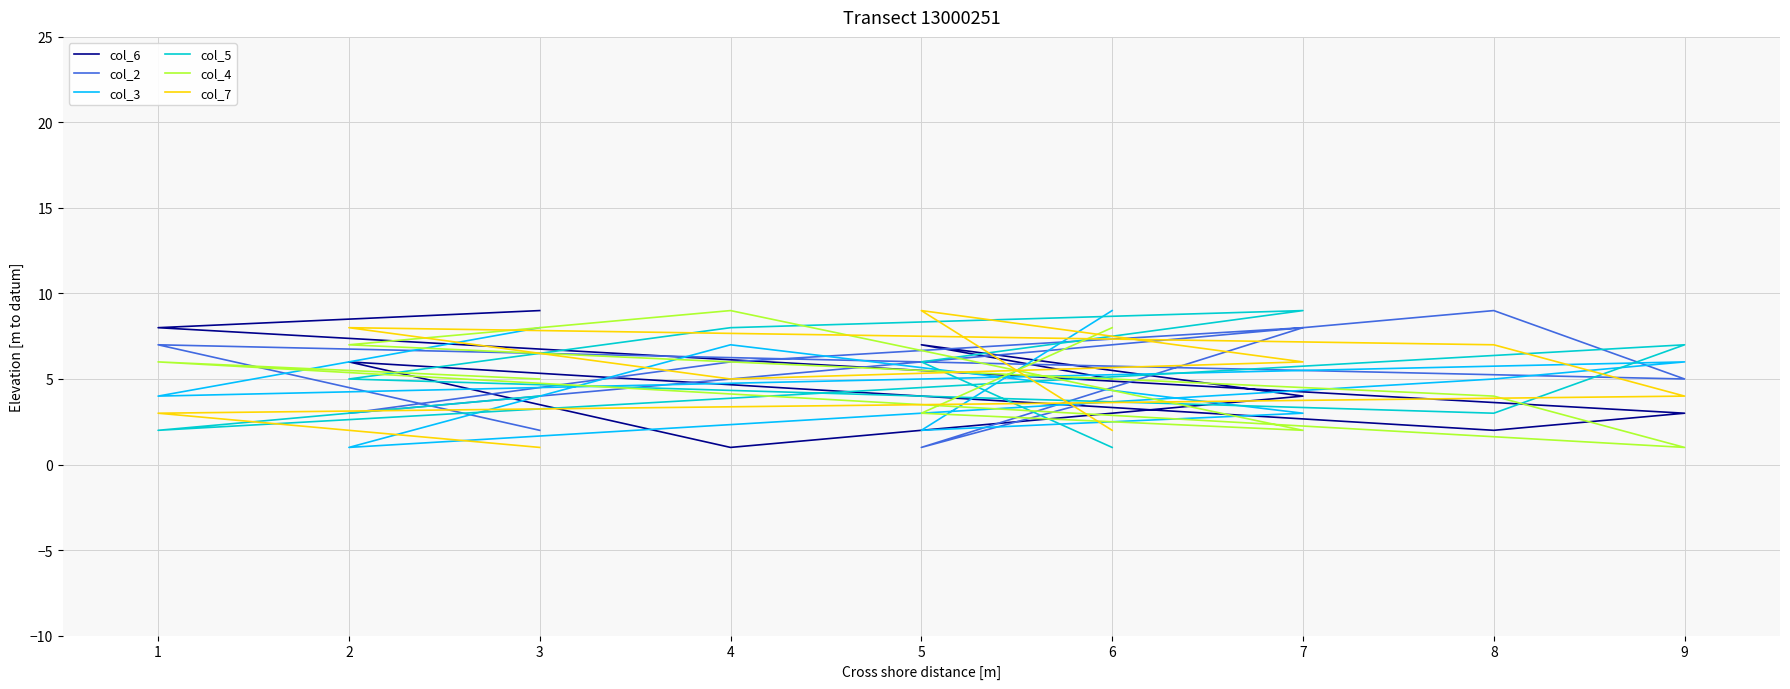

Which series changed the most between 7 and 8?

col_5